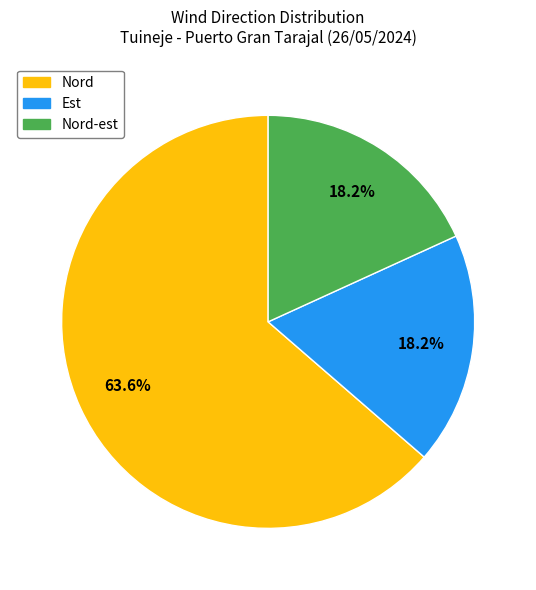

Is there any slice that represents more than half of the pie?

Yes